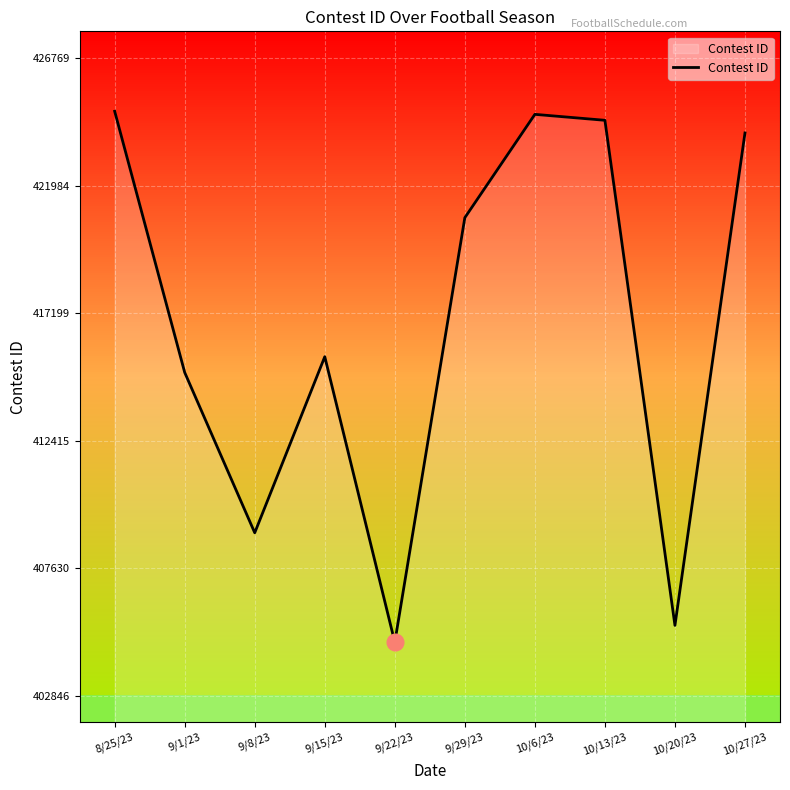

The value at 8/25/23 is 424769. True or false?

True